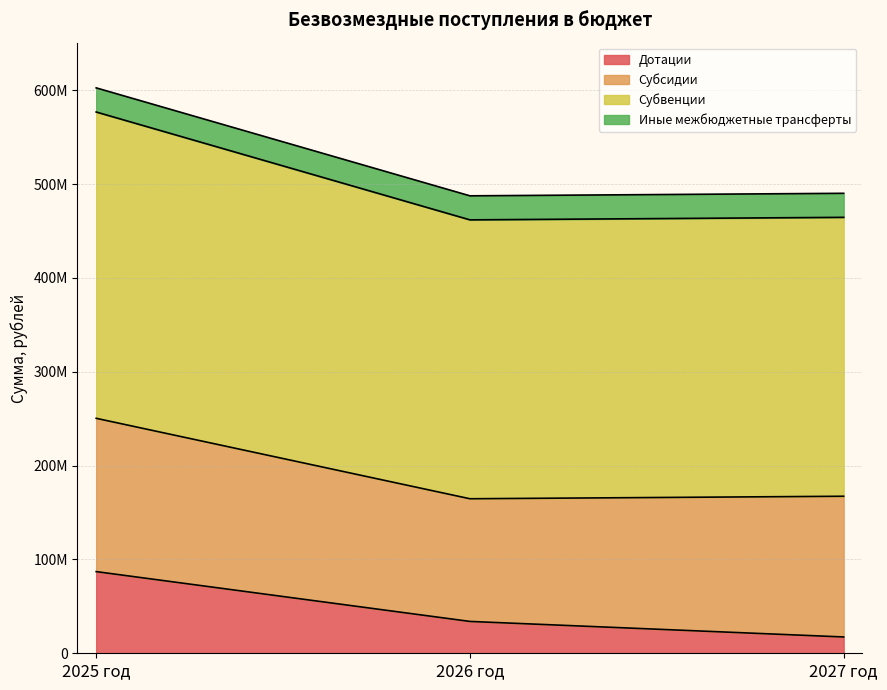

What are all the series names shown in the legend?

Дотации, Субсидии, Субвенции, Иные межбюджетные трансферты